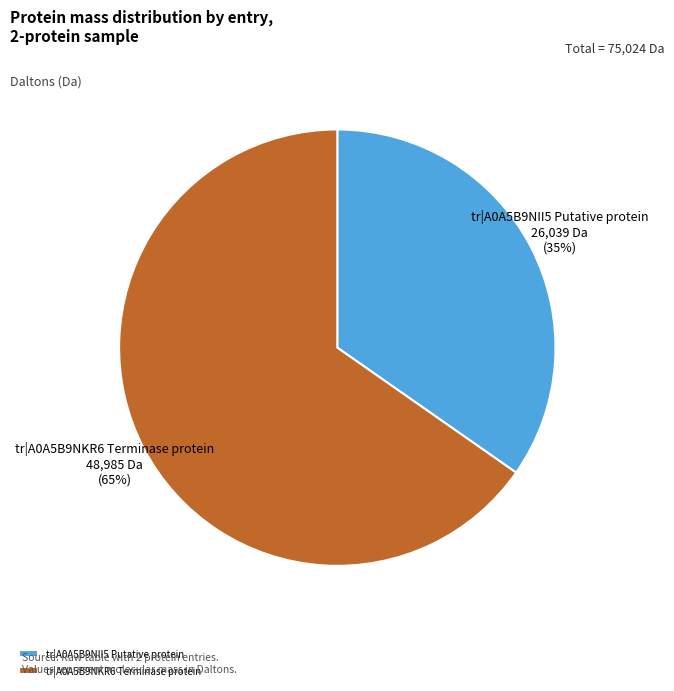

Count the number of slices in the pie.

2